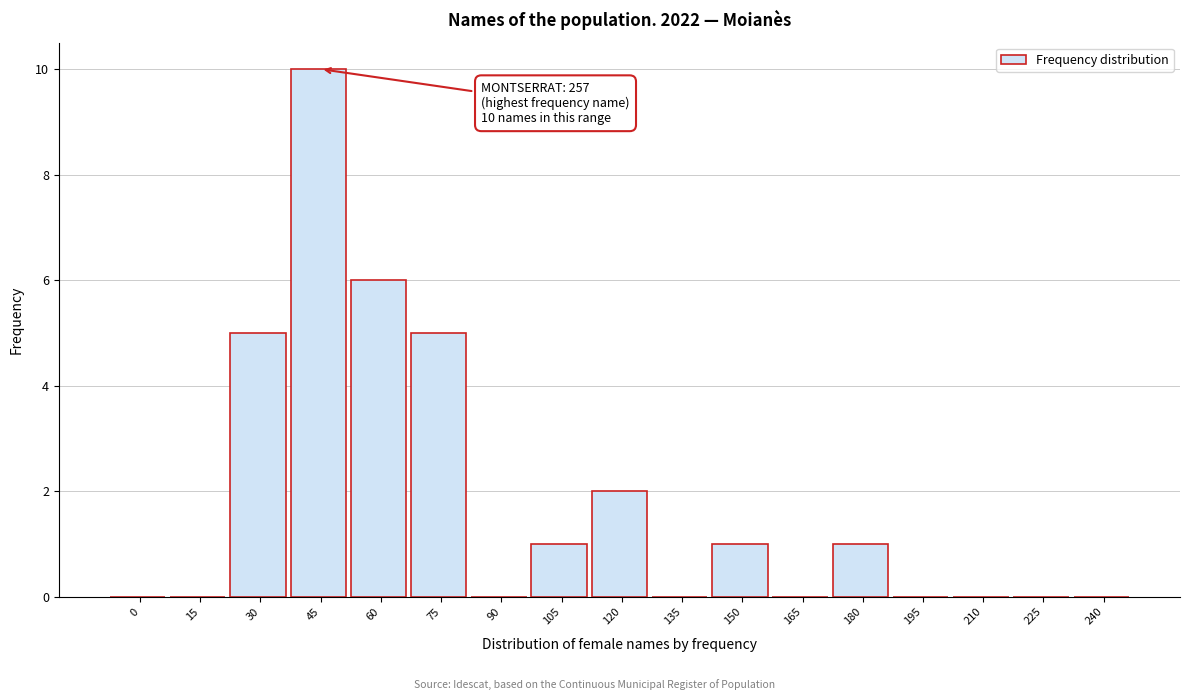

Reading left to right, what are all the values shown in this chart?

0=0	15=0	30=5	45=10	60=6	75=5	90=0	105=1	120=2	135=0	150=1	165=0	180=1	195=0	210=0	225=0	240=0